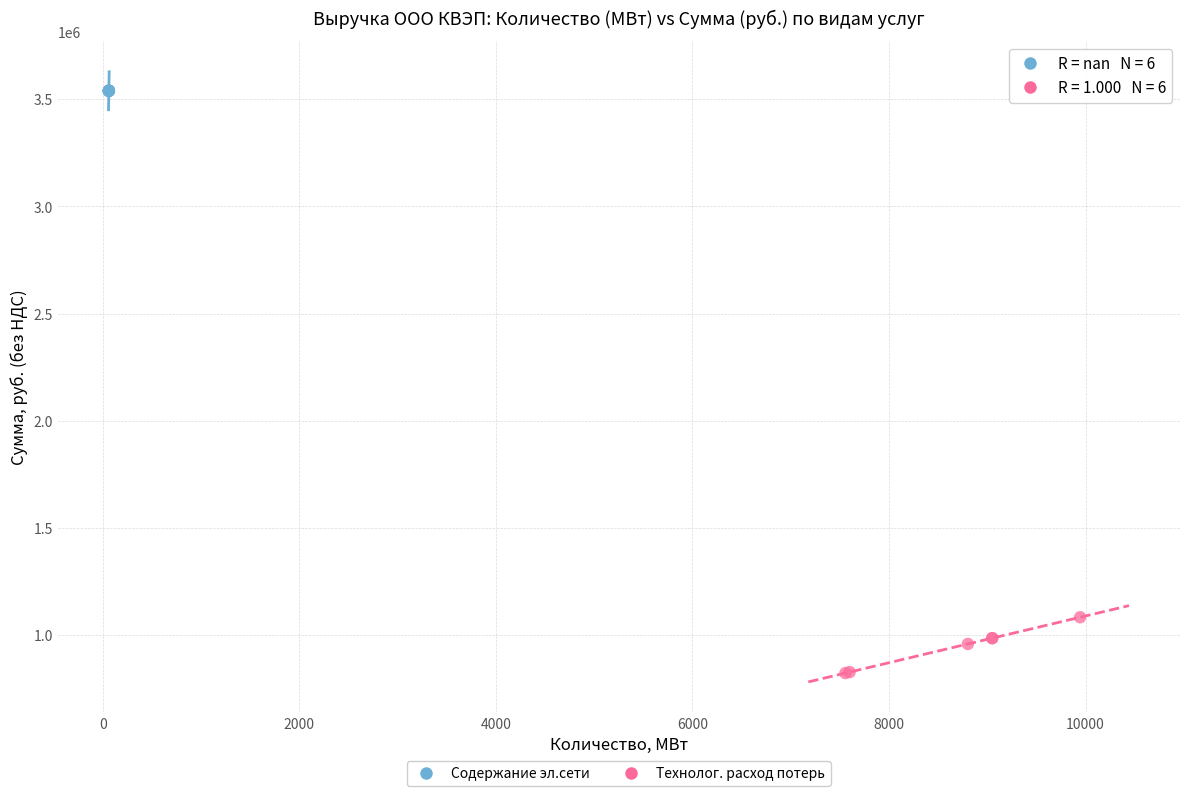

Which series reaches the maximum Y coordinate?

Содержание эл.сети